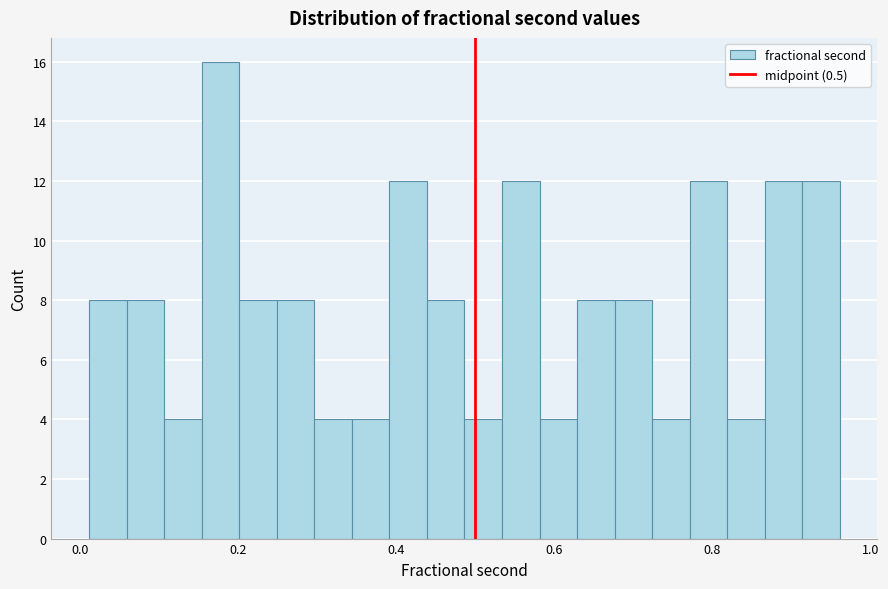

Around what value on the x-axis is the tallest bar? Give the approximate position of its centre, as read against the axis.

0.18